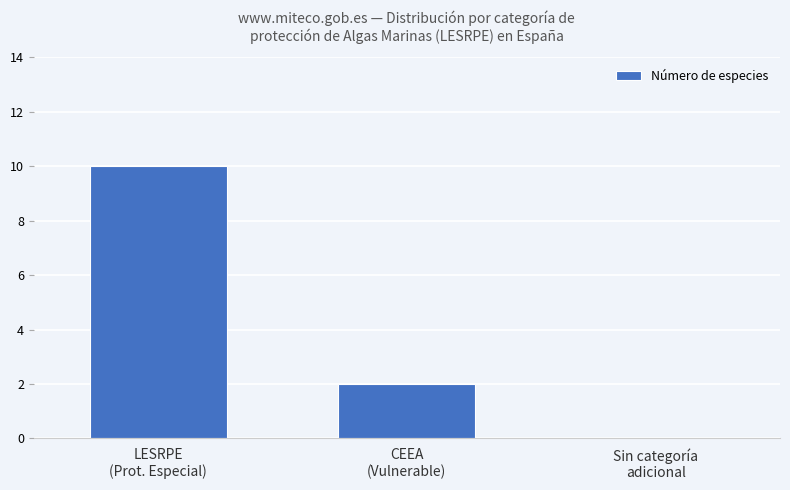

Is it true that the value at CEEA
(Vulnerable) is 3?

False